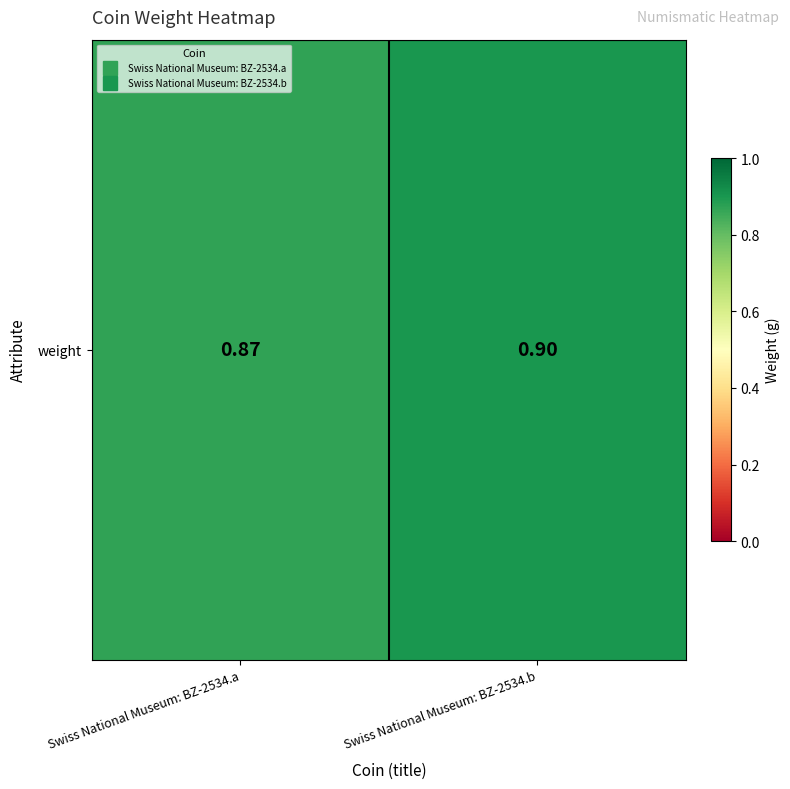

What is the greatest value displayed?

0.9